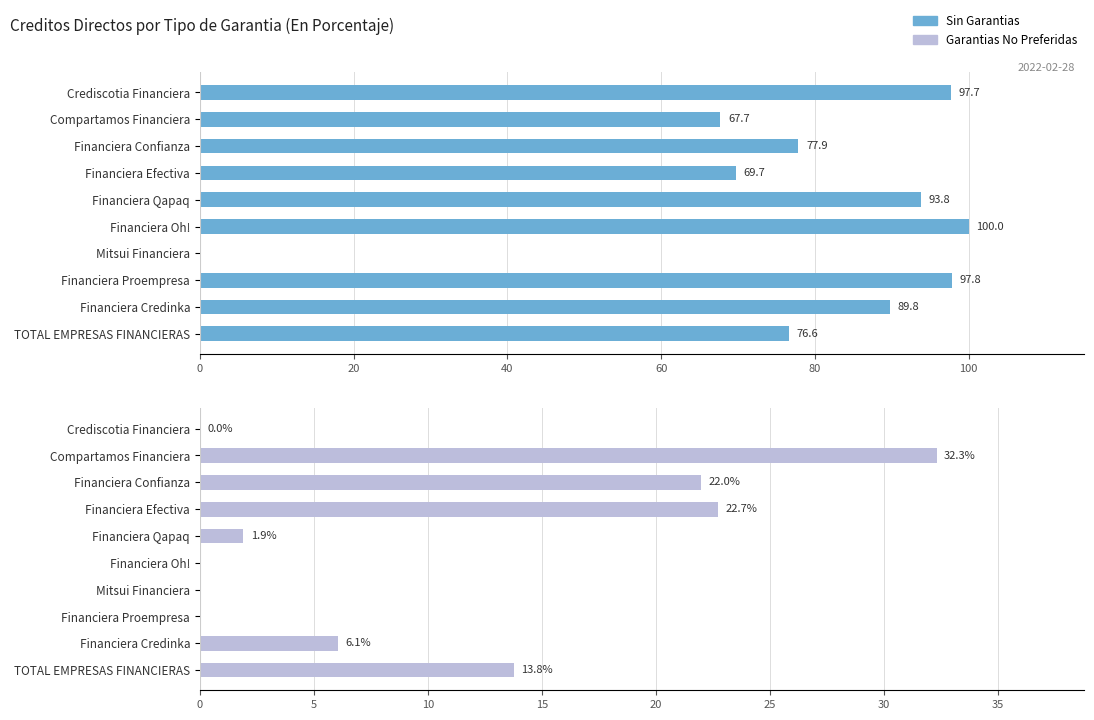

Are the bars horizontal?

Yes